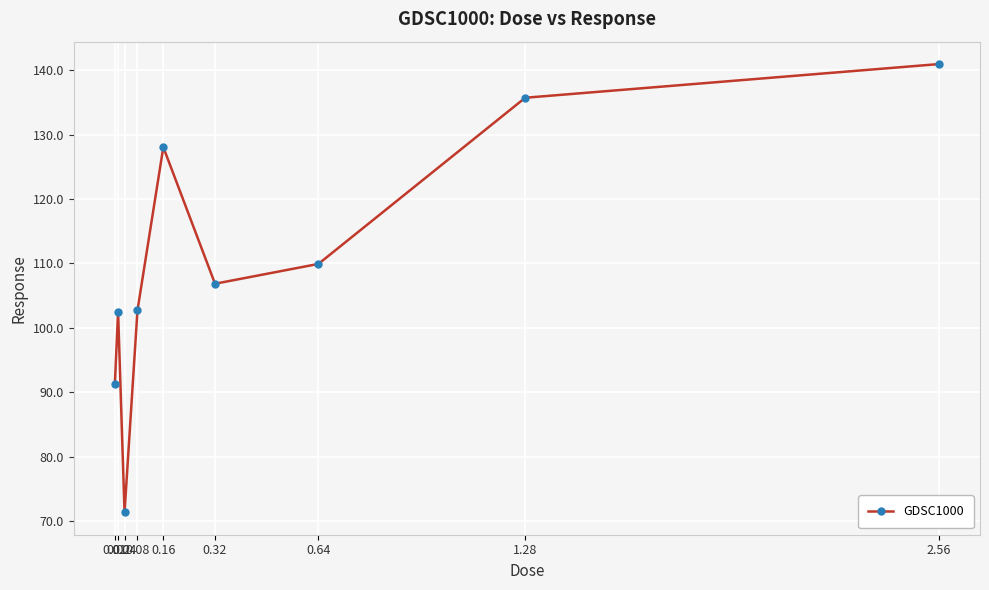

Count the number of data series in this chart.

1